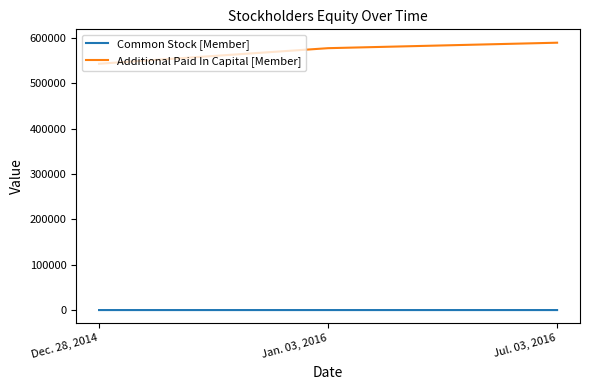

How many values in the Additional Paid In Capital [Member] series are below 577393?

1